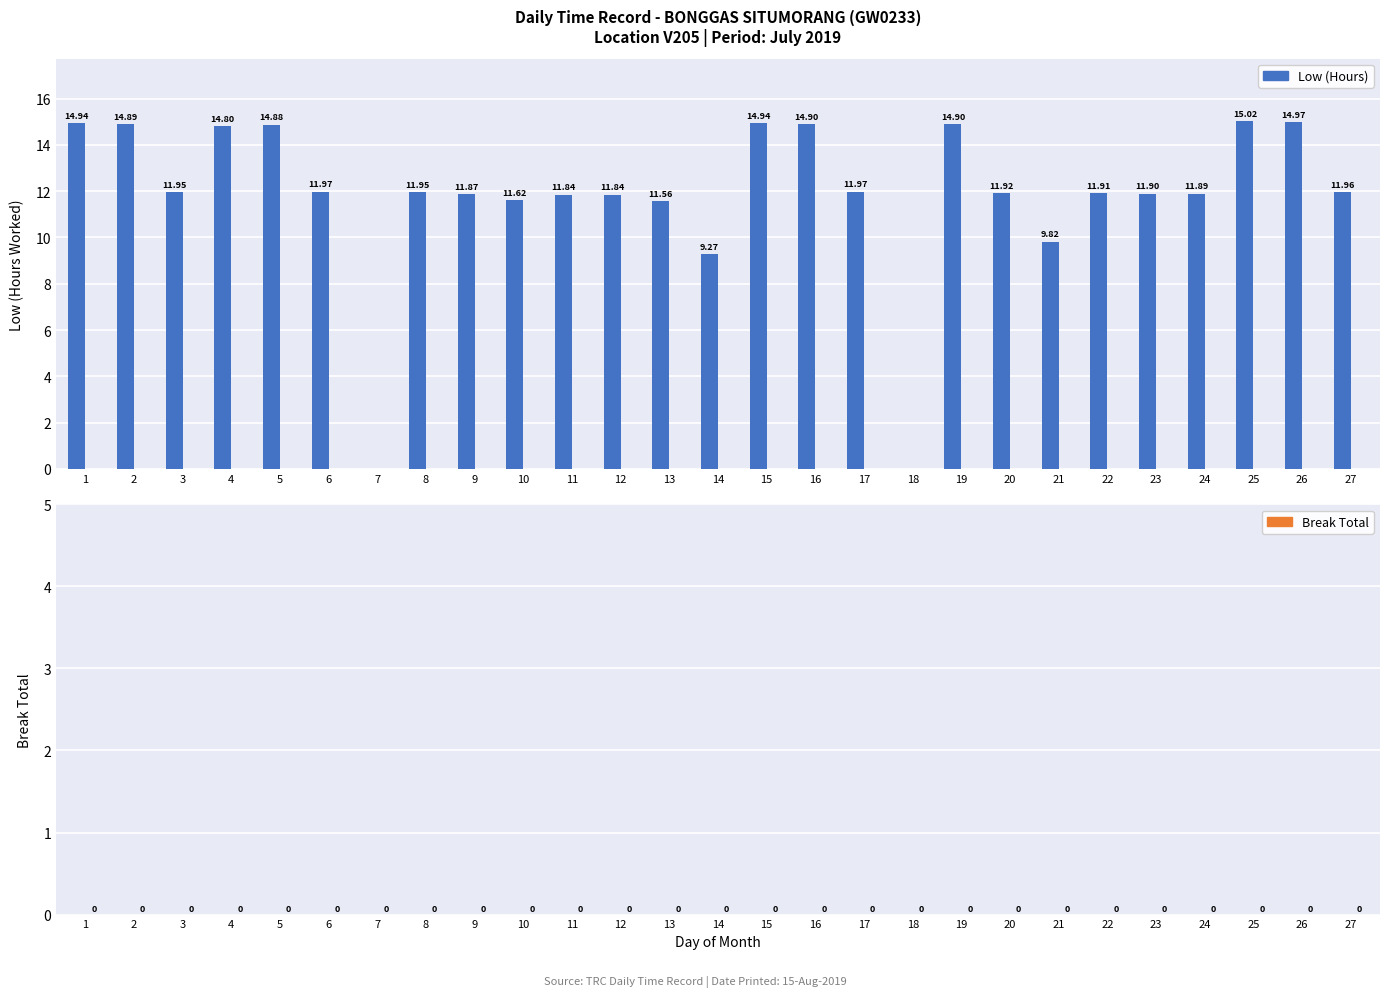

Between 19 and 26, which is larger?

26